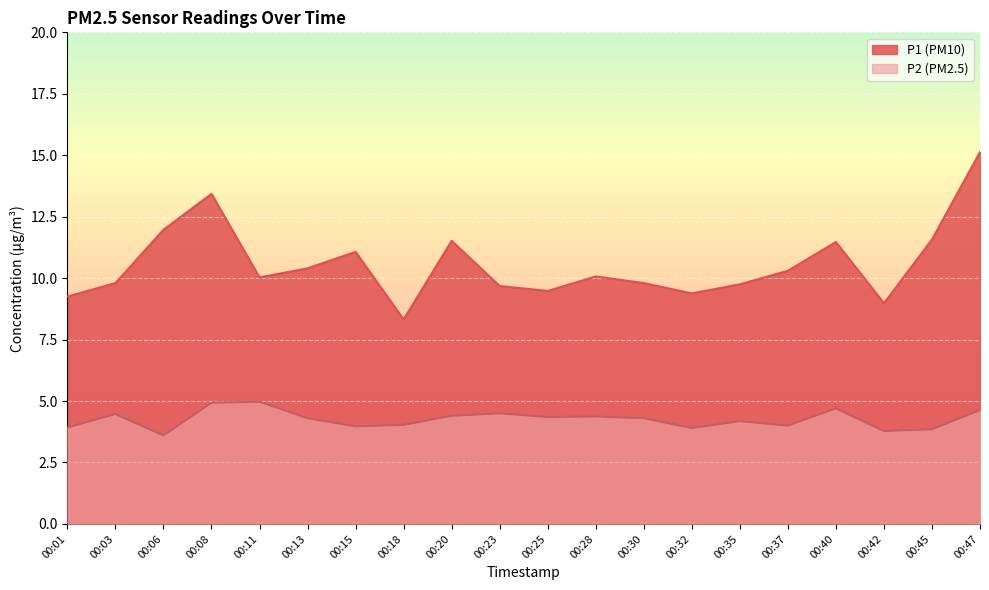

What is the minimum value shown in the chart?

3.6